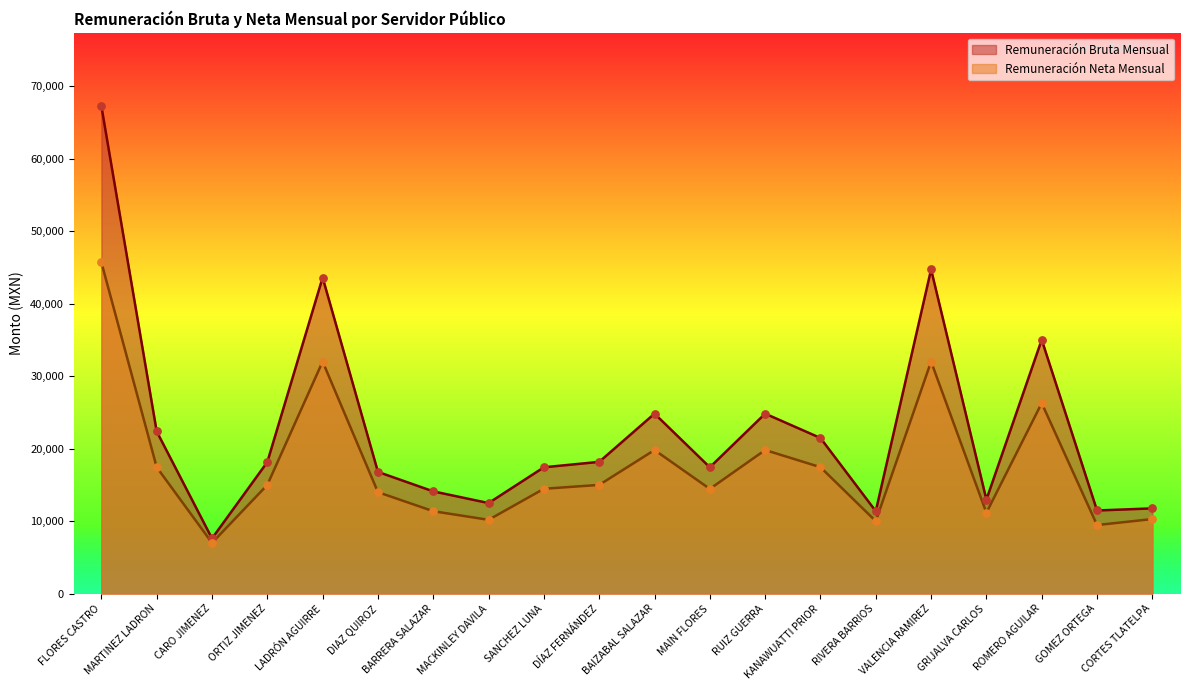

Which series has the largest total across all categories?

Remuneración Bruta Mensual